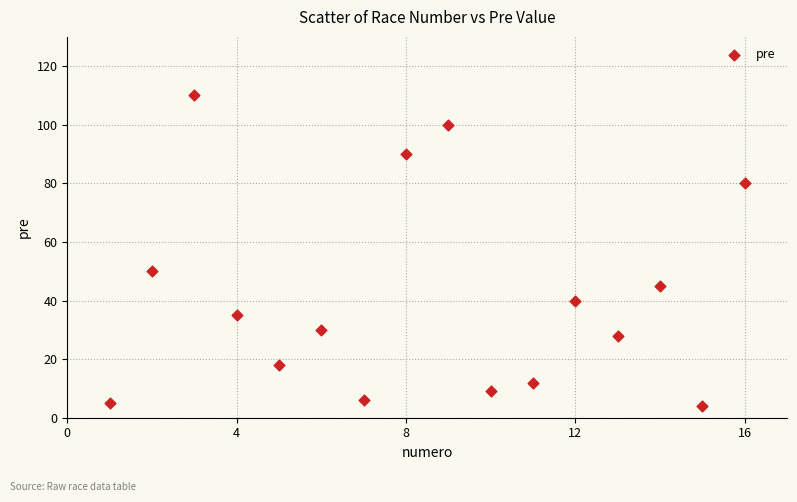

What Y value in the scatter plot is closest to 57?

50